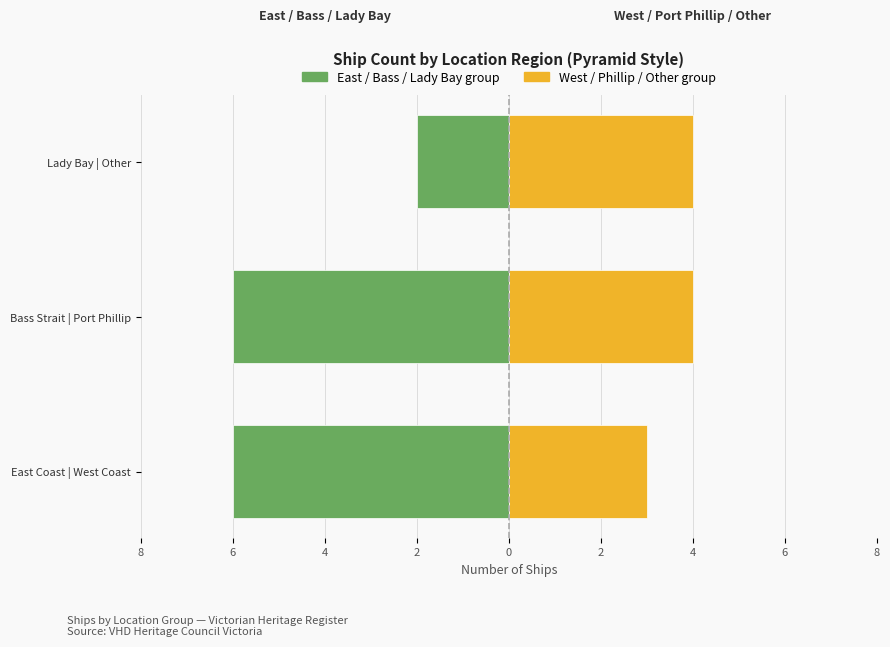

Which series has the widest spread of values?

East/Bass/Lady (grouped)